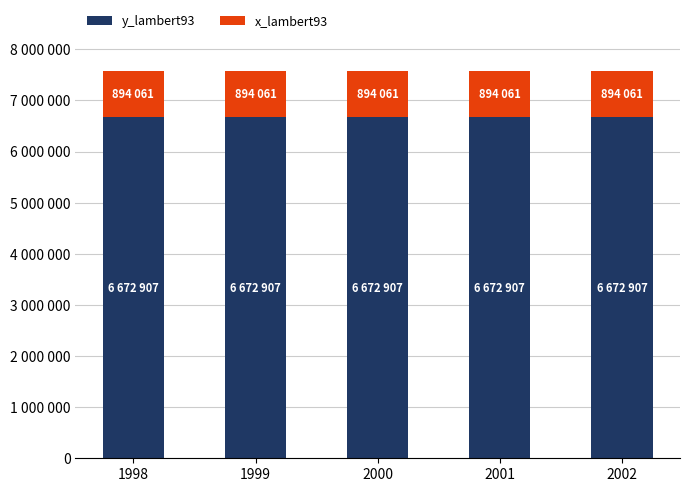

At which category is the sum across all series the highest?

1998